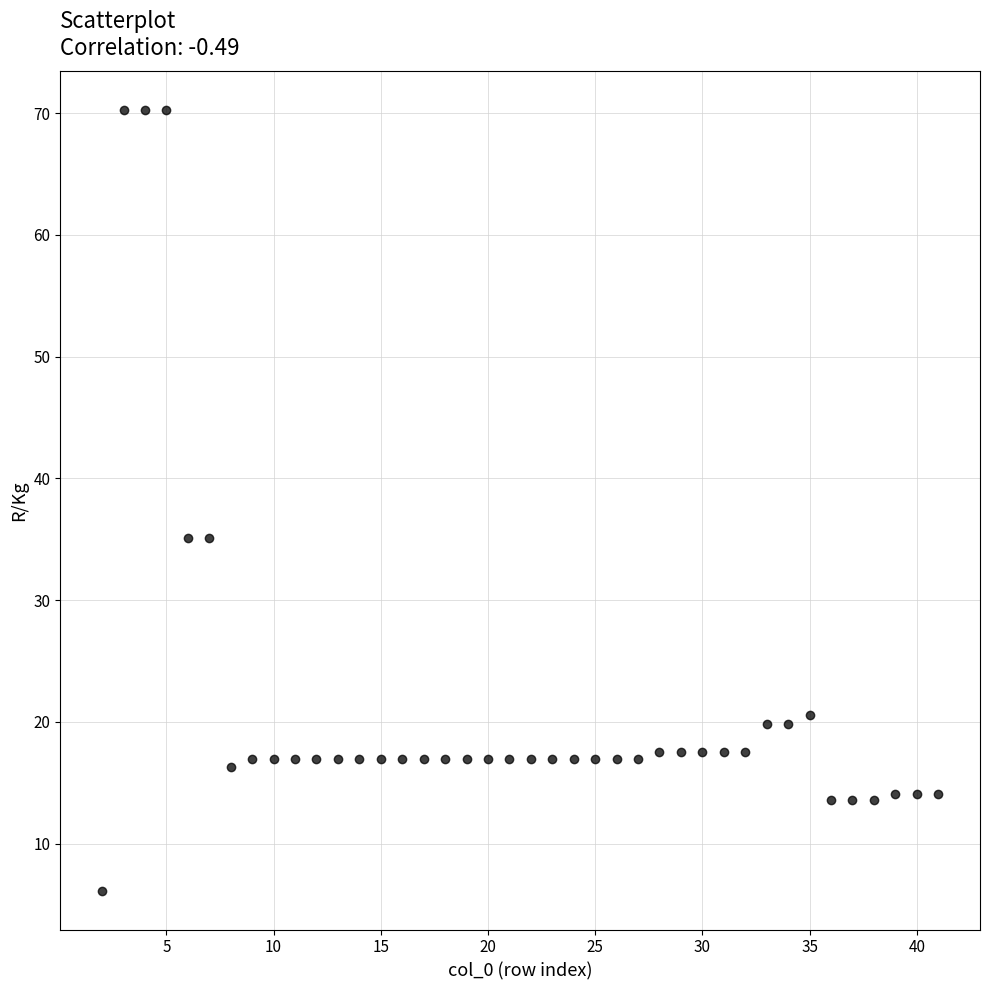

What is the range of X values (max minus min)?

39.0